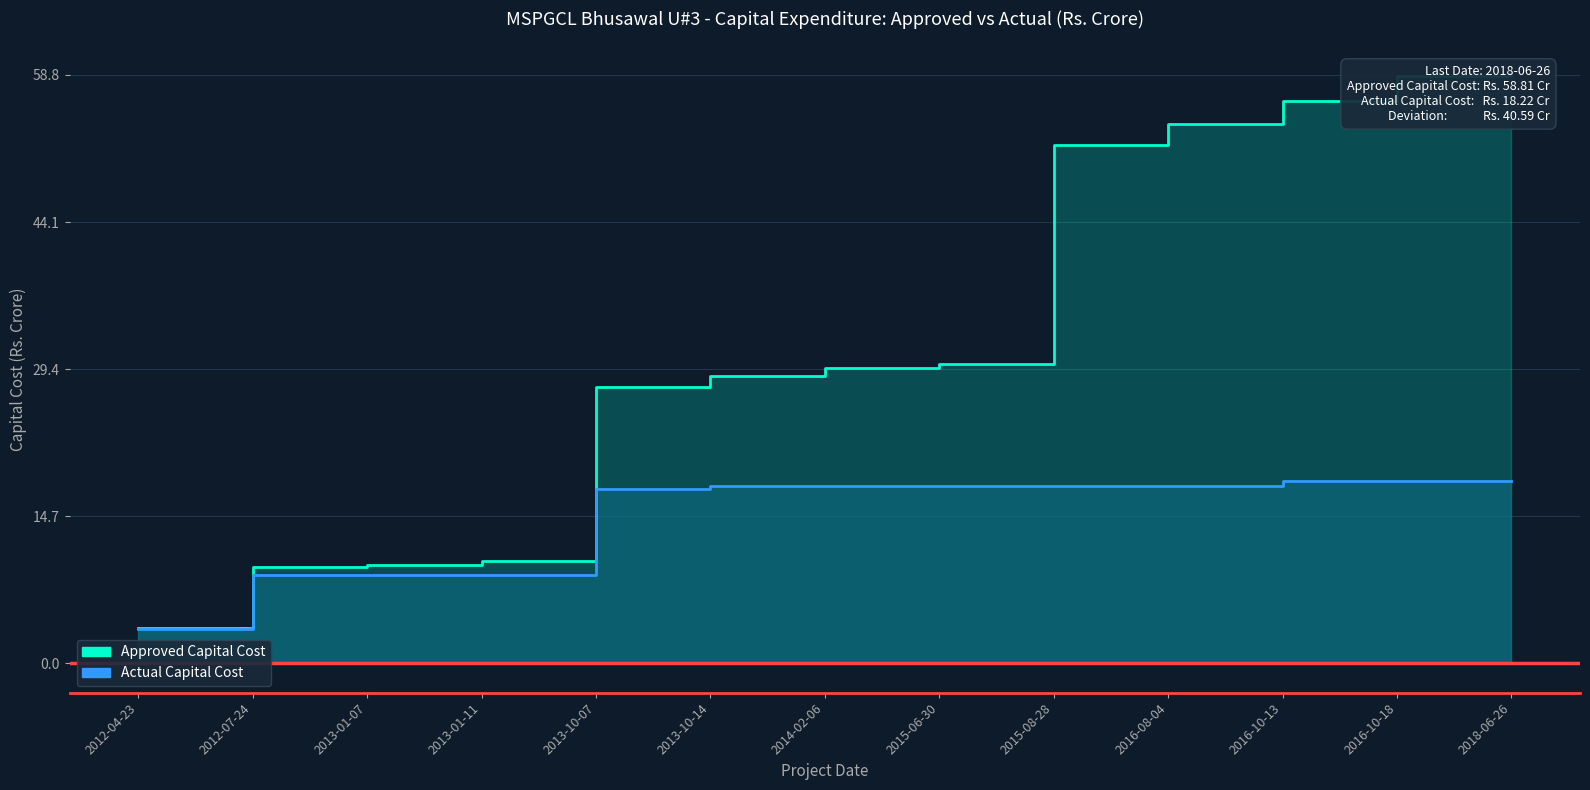

At which label does Actual Capital Cost (Line) first exceed 17?

2013-10-07